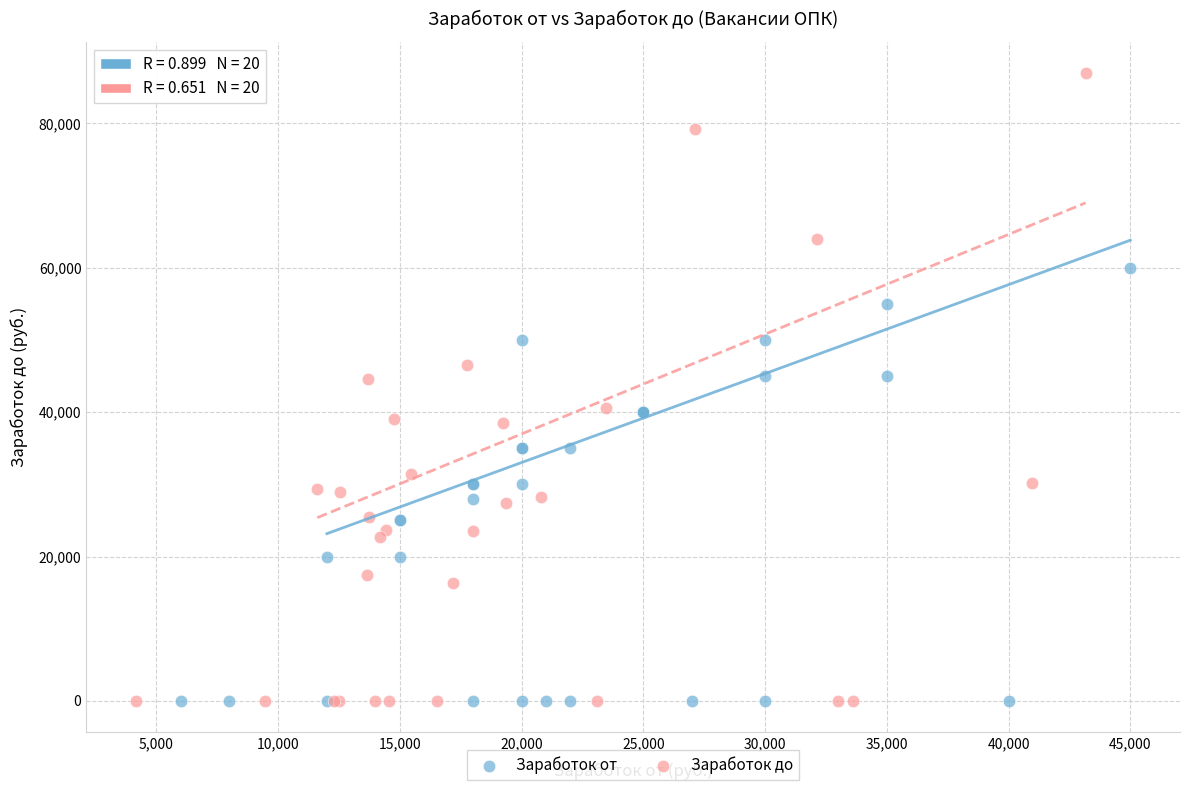

Which series has the largest Y range (max minus min)?

Заработок до